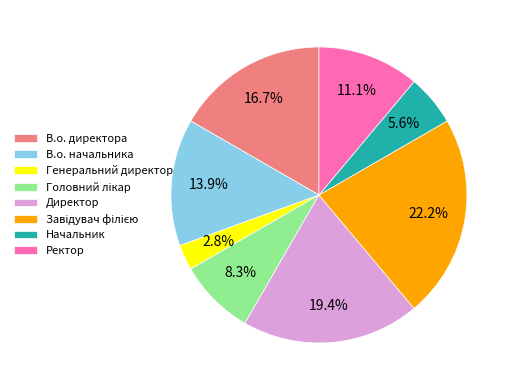

Is there any slice that represents more than half of the pie?

No